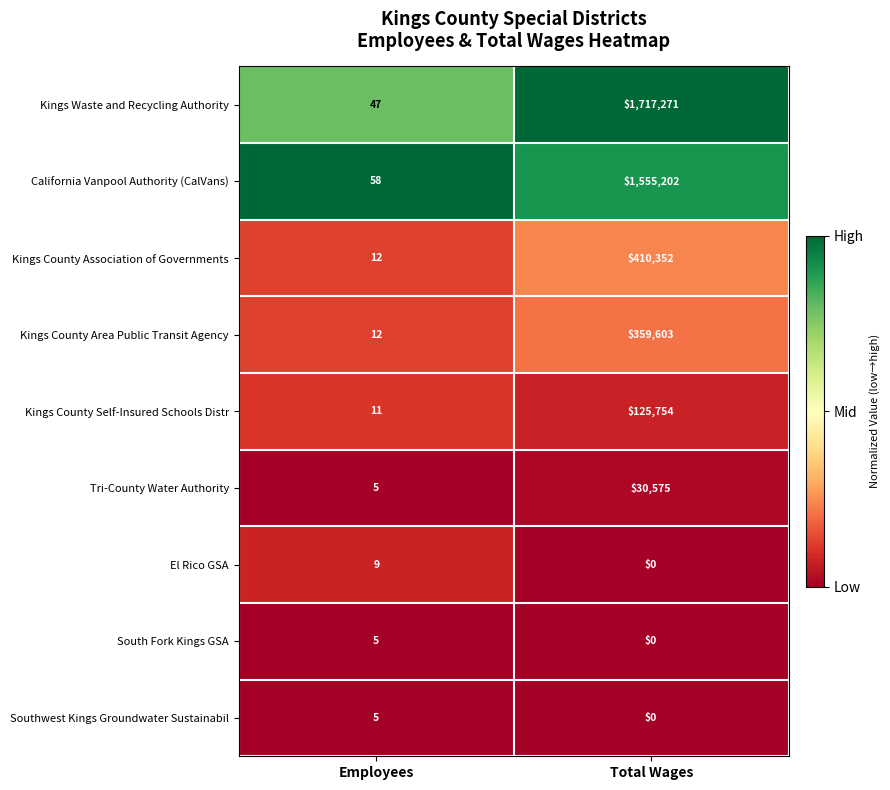

Which label corresponds to the largest value in the chart?

Total Wages